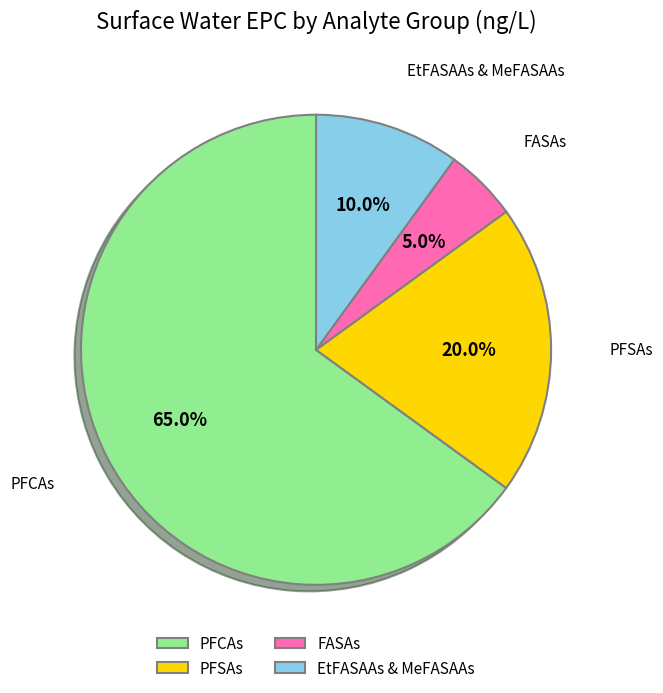

Which has a higher value, FASAs or PFSAs?

PFSAs